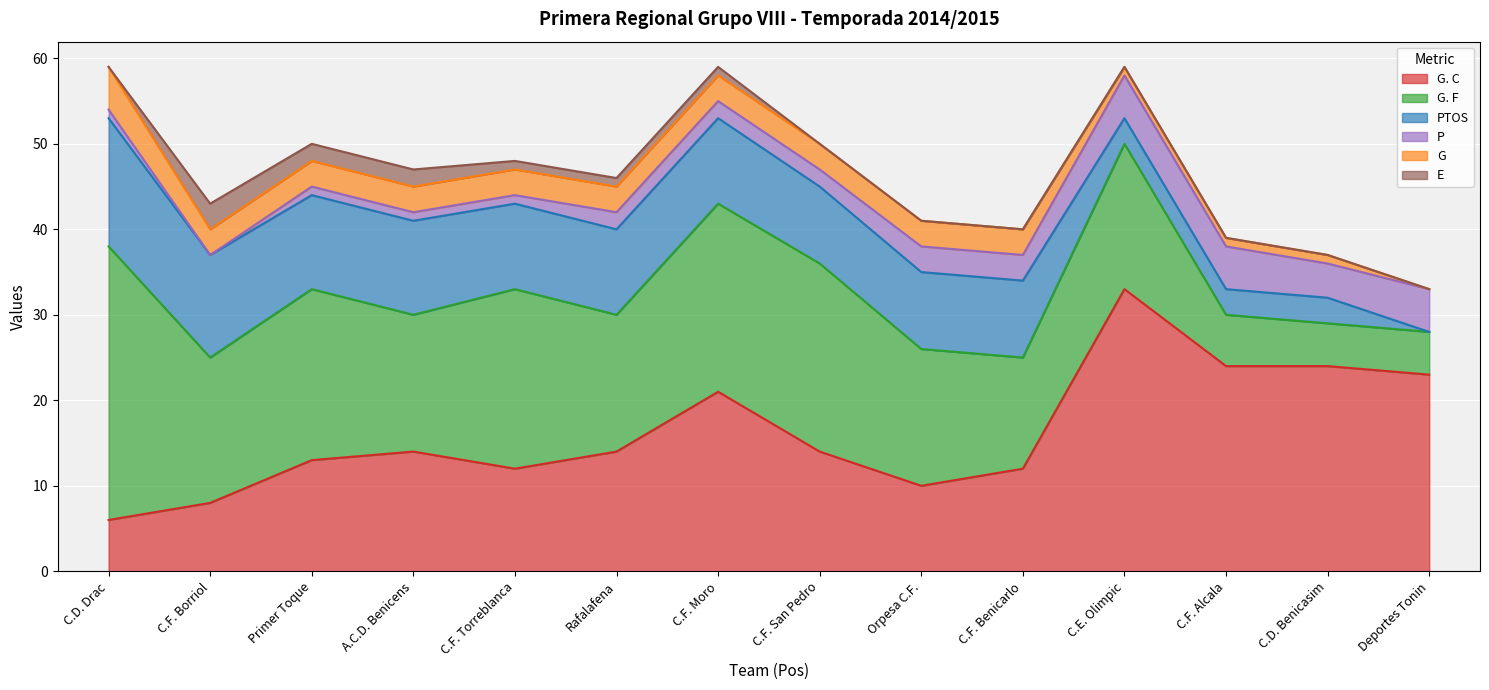

What is the label of the 9th point from the right?

Rafalafena